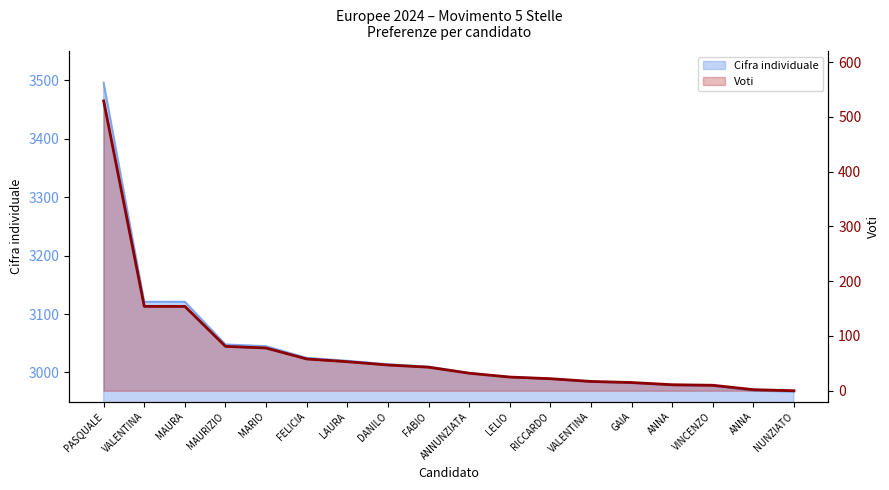

What is the difference between the maximum and minimum values in the Voti series?

529